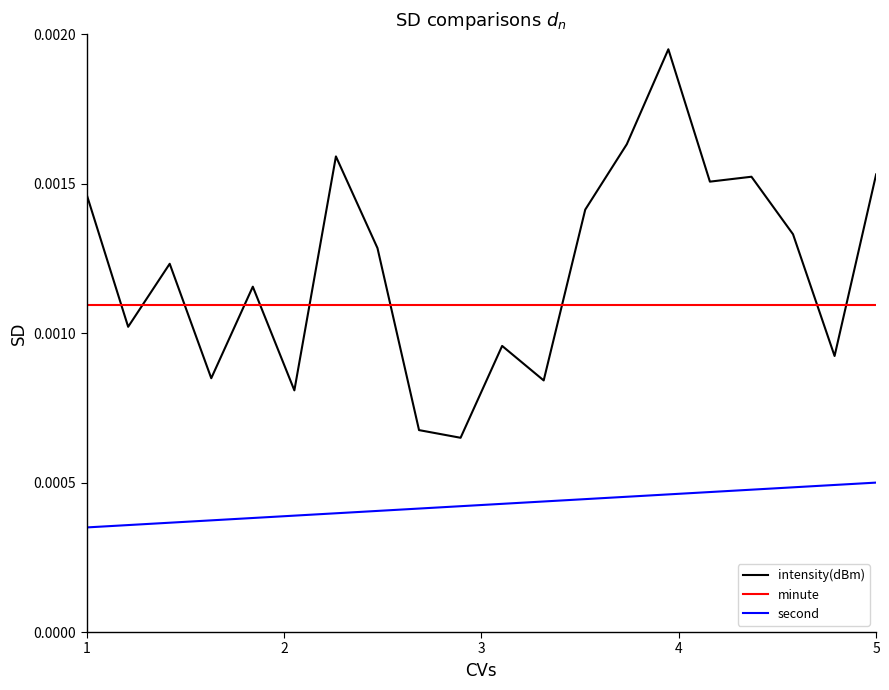

True or false: second and intensity(dBm) cross at least once.

False